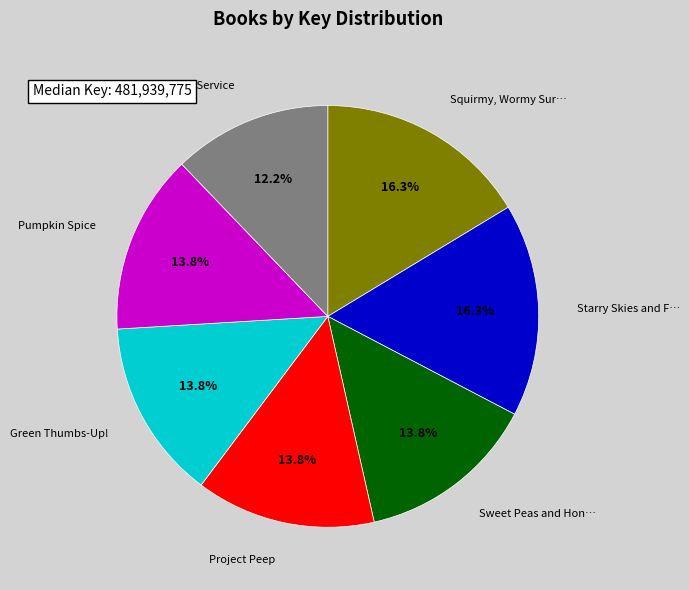

Is there a majority slice in this chart?

No